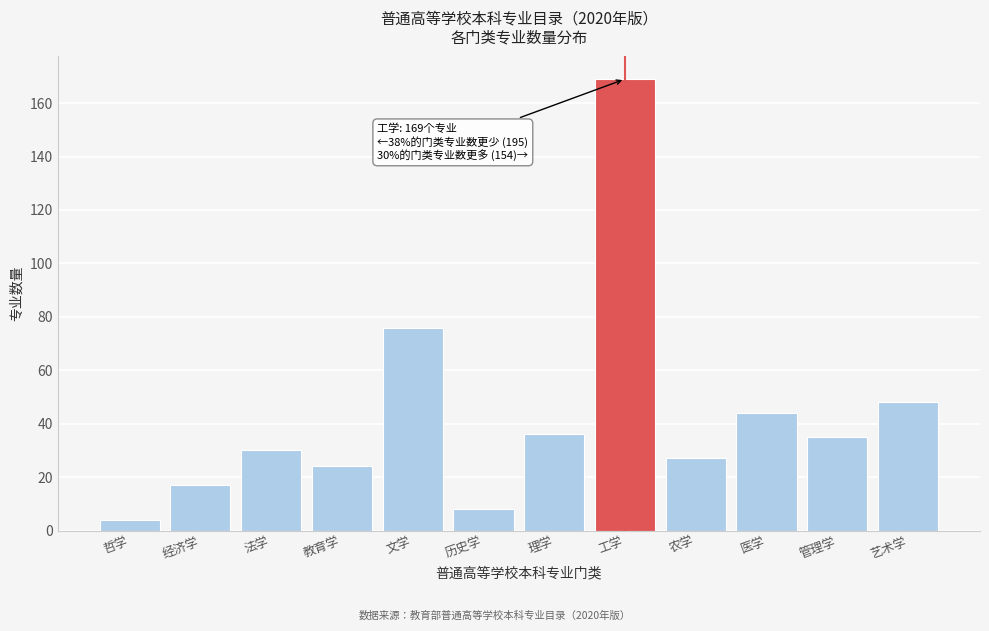

Reading left to right, what are all the values shown in this chart?

哲学=4	经济学=17	法学=30	教育学=24	文学=76	历史学=8	理学=36	工学=169	农学=27	医学=44	管理学=35	艺术学=48